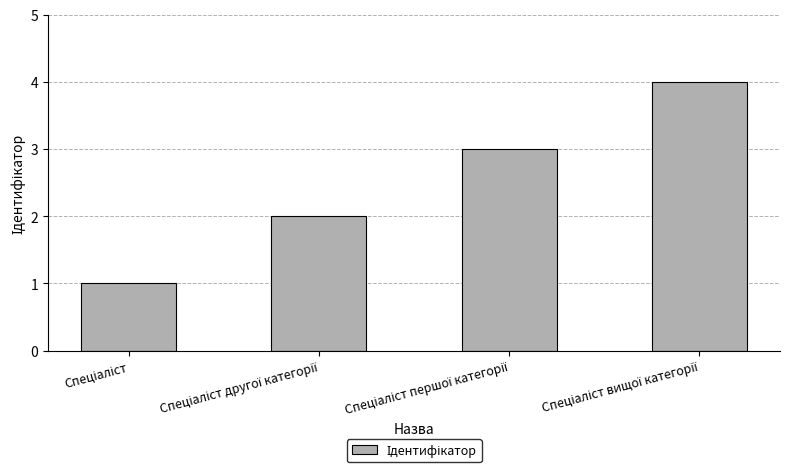

Count the number of categories in the chart.

4